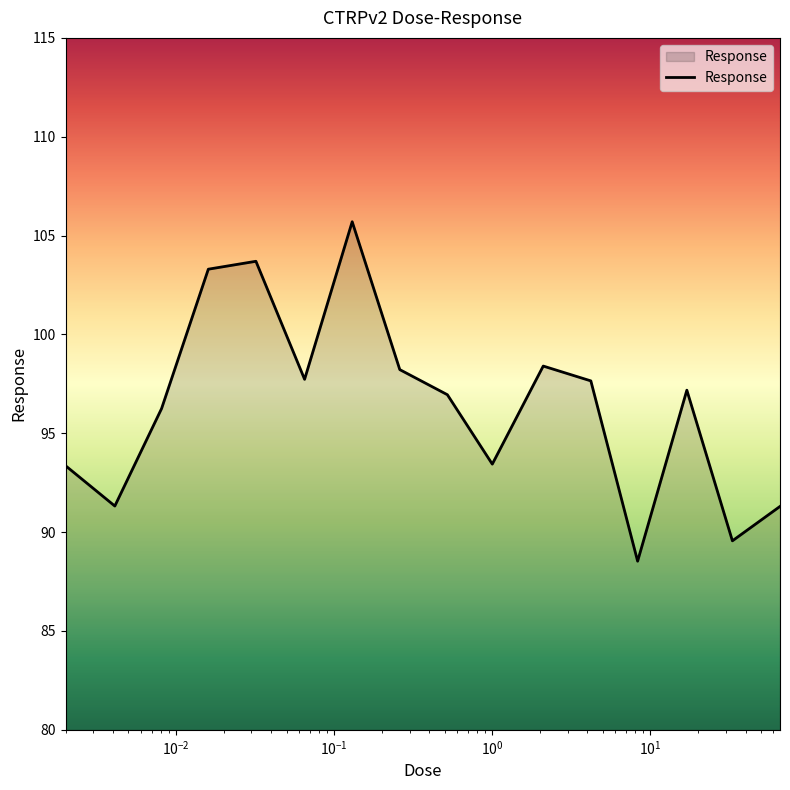

Does the chart have visible grid lines?

No